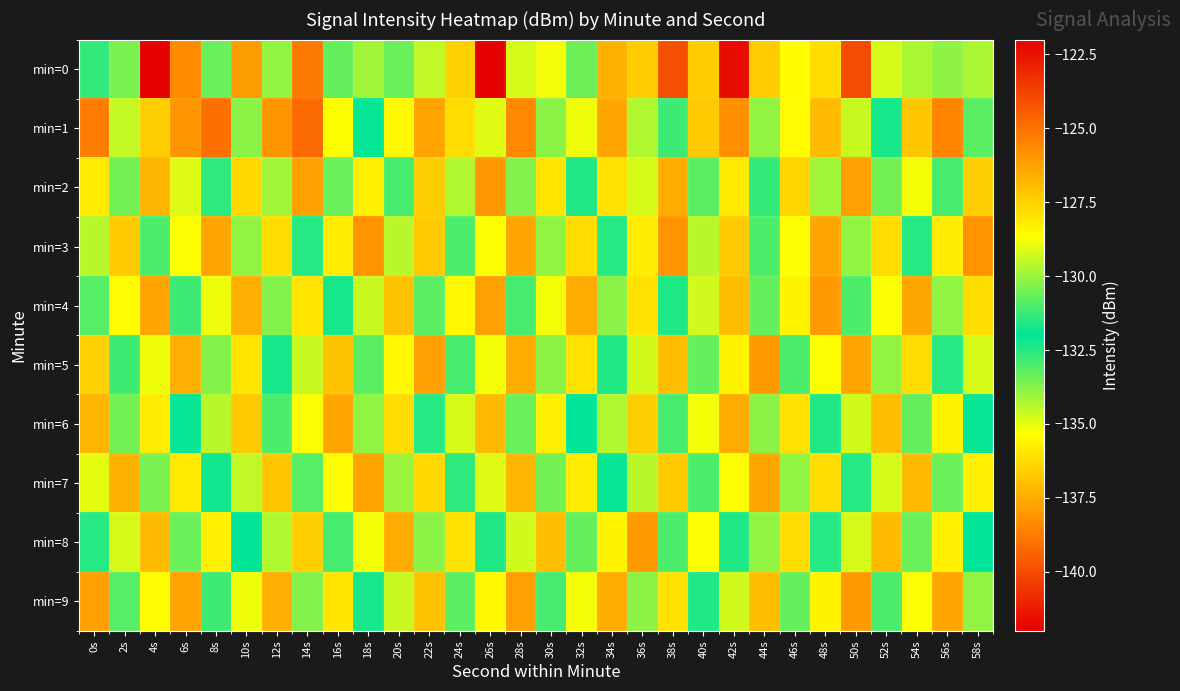

Reading right to left, extract all data points from this chart.

min=0: 58s=-134.2	56s=-133.8	54s=-134.2	52s=-129.2	50s=-124.0	48s=-136.2	46s=-128.6	44s=-127.4	42s=-122.4	40s=-136.6	38s=-124.1	36s=-127.4	34s=-126.7	32s=-130.6	30s=-135.2	28s=-129.2	26s=-122.0	24s=-127.5	22s=-129.5	20s=-130.6	18s=-129.9	16s=-130.7	14s=-125.2	12s=-130.1	10s=-126.2	8s=-130.6	6s=-138.3	4s=-141.9	2s=-130.4	0s=-131.3
min=1: 58s=-130.8	56s=-125.5	54s=-127.2	52s=-131.7	50s=-129.4	48s=-126.9	46s=-128.6	44s=-130.1	42s=-125.8	40s=-127.3	38s=-131.2	36s=-129.7	34s=-126.4	32s=-128.9	30s=-130.2	28s=-125.6	26s=-129.1	24s=-127.8	22s=-126.3	20s=-128.5	18s=-131.9	16s=-128.7	14s=-124.8	12s=-125.9	10s=-133.8	8s=-124.9	6s=-125.9	4s=-127.4	2s=-129.4	0s=-125.3
min=2: 58s=-127.4	56s=-131.1	54s=-128.8	52s=-130.5	50s=-126.2	48s=-129.9	46s=-127.6	44s=-131.3	42s=-128.1	40s=-130.8	38s=-126.5	36s=-129.2	34s=-127.9	32s=-131.6	30s=-128.0	28s=-130.3	26s=-126.0	24s=-129.7	22s=-127.4	20s=-131.1	18s=-128.3	16s=-130.6	14s=-126.2	12s=-129.9	10s=-127.7	8s=-131.4	6s=-129.1	4s=-126.8	2s=-130.5	0s=-128.2
min=3: 58s=-125.9	56s=-128.2	54s=-131.5	52s=-127.8	50s=-130.1	48s=-126.4	46s=-128.7	44s=-131.0	42s=-127.3	40s=-129.6	38s=-125.9	36s=-128.2	34s=-131.5	32s=-127.8	30s=-130.1	28s=-126.4	26s=-128.7	24s=-131.0	22s=-127.3	20s=-129.6	18s=-125.9	16s=-128.2	14s=-131.5	12s=-127.8	10s=-130.1	8s=-126.4	6s=-128.7	4s=-131.0	2s=-127.3	0s=-129.6
min=4: 58s=-127.8	56s=-130.1	54s=-126.4	52s=-128.7	50s=-131.0	48s=-126.1	46s=-128.4	44s=-130.7	42s=-127.0	40s=-129.3	38s=-131.6	36s=-127.9	34s=-130.2	32s=-126.5	30s=-128.8	28s=-131.1	26s=-126.2	24s=-128.5	22s=-130.8	20s=-127.1	18s=-129.4	16s=-131.7	14s=-128.0	12s=-130.3	10s=-126.6	8s=-128.9	6s=-131.2	4s=-126.3	2s=-128.6	0s=-130.9
min=5: 58s=-129.2	56s=-131.5	54s=-127.8	52s=-130.1	50s=-126.4	48s=-128.7	46s=-131.0	44s=-126.1	42s=-128.4	40s=-130.7	38s=-127.0	36s=-129.3	34s=-131.6	32s=-127.9	30s=-130.2	28s=-126.5	26s=-128.8	24s=-131.1	22s=-126.2	20s=-128.5	18s=-130.8	16s=-127.1	14s=-129.4	12s=-131.7	10s=-128.0	8s=-130.3	6s=-126.6	4s=-128.9	2s=-131.2	0s=-127.5
min=6: 58s=-132.1	56s=-128.4	54s=-130.7	52s=-127.0	50s=-129.3	48s=-131.6	46s=-127.9	44s=-130.2	42s=-126.5	40s=-128.8	38s=-131.1	36s=-127.4	34s=-129.7	32s=-132.0	30s=-128.3	28s=-130.6	26s=-126.9	24s=-129.2	22s=-131.5	20s=-127.8	18s=-130.1	16s=-126.4	14s=-128.7	12s=-131.0	10s=-127.3	8s=-129.6	6s=-131.9	4s=-128.2	2s=-130.5	0s=-126.8
min=7: 58s=-128.3	56s=-130.6	54s=-126.9	52s=-129.2	50s=-131.5	48s=-127.8	46s=-130.1	44s=-126.4	42s=-128.7	40s=-131.0	38s=-127.3	36s=-129.6	34s=-131.9	32s=-128.2	30s=-130.5	28s=-126.8	26s=-129.1	24s=-131.4	22s=-127.7	20s=-130.0	18s=-126.3	16s=-128.6	14s=-130.9	12s=-127.2	10s=-129.5	8s=-131.8	6s=-128.1	4s=-130.4	2s=-126.7	0s=-129.0
min=8: 58s=-132.0	56s=-128.3	54s=-130.6	52s=-126.9	50s=-129.2	48s=-131.5	46s=-127.8	44s=-130.1	42s=-132.4	40s=-128.7	38s=-131.0	36s=-126.1	34s=-128.4	32s=-130.7	30s=-127.0	28s=-129.3	26s=-131.6	24s=-127.9	22s=-130.2	20s=-126.5	18s=-128.8	16s=-131.1	14s=-127.4	12s=-129.7	10s=-132.0	8s=-128.3	6s=-130.6	4s=-126.9	2s=-129.2	0s=-131.5
min=9: 58s=-130.1	56s=-126.4	54s=-128.7	52s=-131.0	50s=-126.1	48s=-128.4	46s=-130.7	44s=-127.0	42s=-129.3	40s=-131.6	38s=-127.9	36s=-130.2	34s=-126.5	32s=-128.8	30s=-131.1	28s=-126.2	26s=-128.5	24s=-130.8	22s=-127.1	20s=-129.4	18s=-131.7	16s=-128.0	14s=-130.3	12s=-126.6	10s=-128.9	8s=-131.2	6s=-126.3	4s=-128.6	2s=-130.9	0s=-126.2